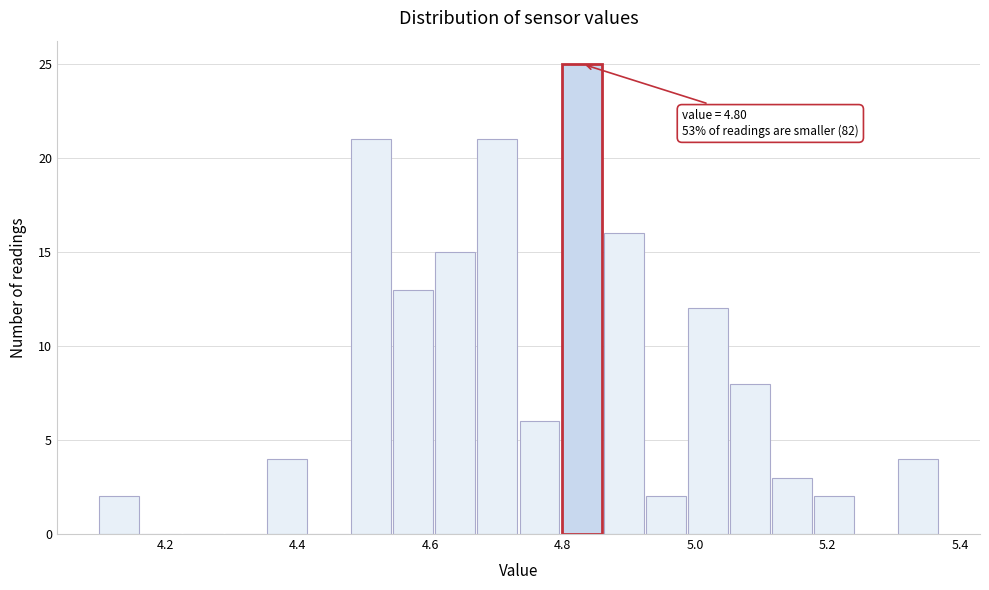

Read against the x-axis, roughly where is the centre of the tallest bar?

4.82